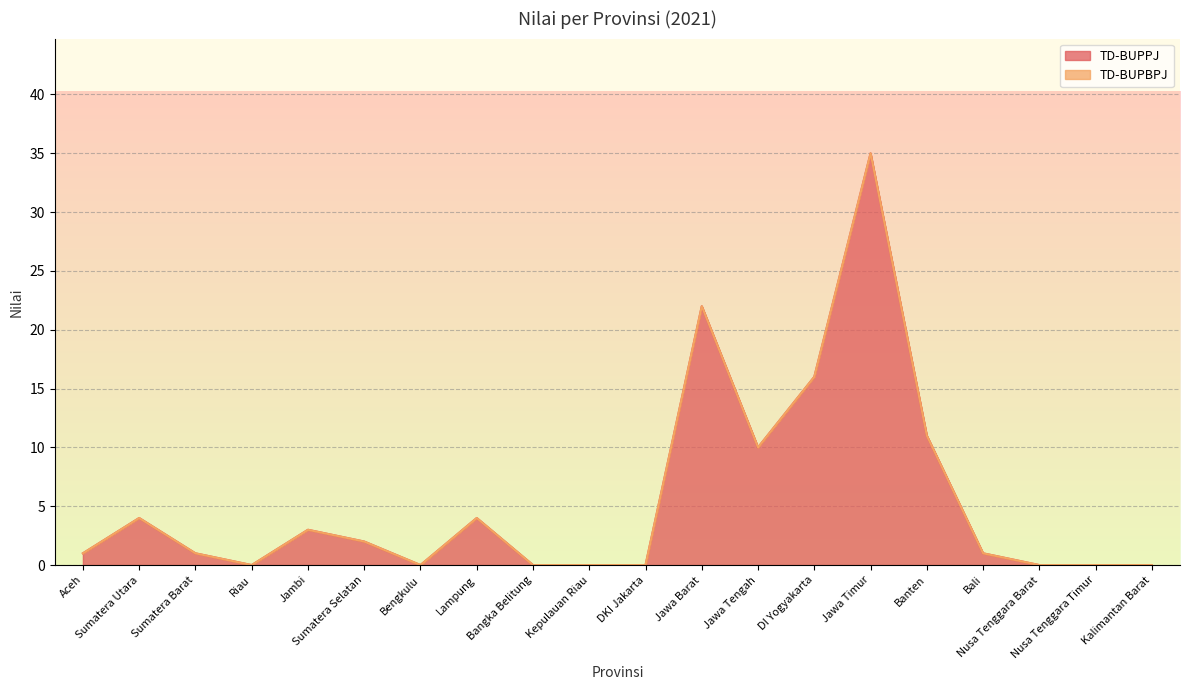

What is the difference between the second highest and second lowest values?

22